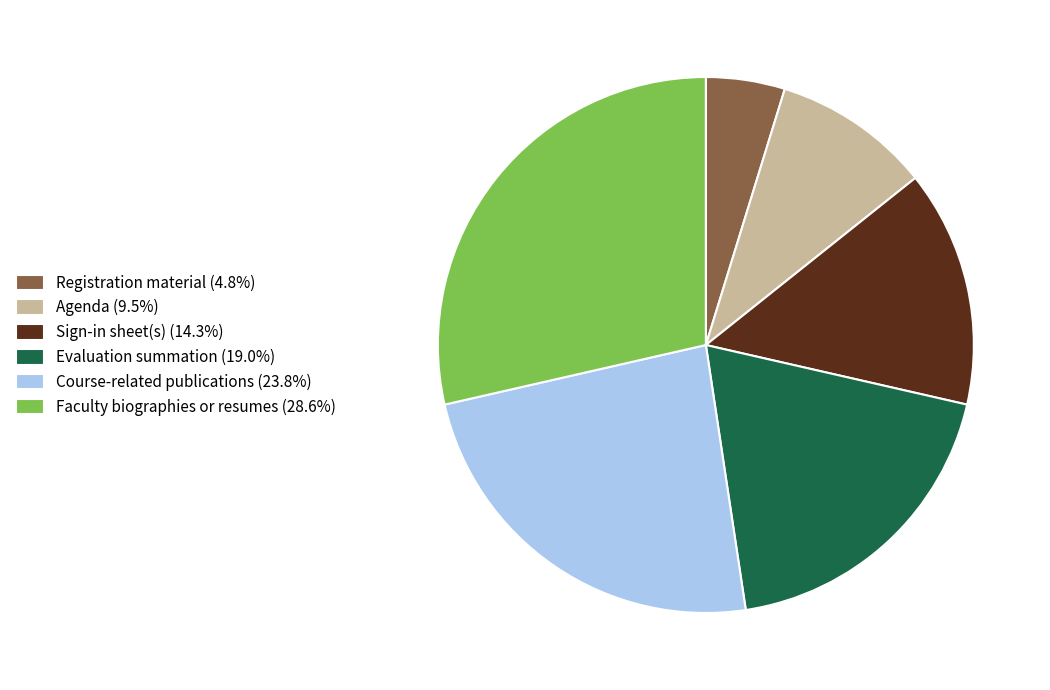

Is there any slice that represents more than half of the pie?

No